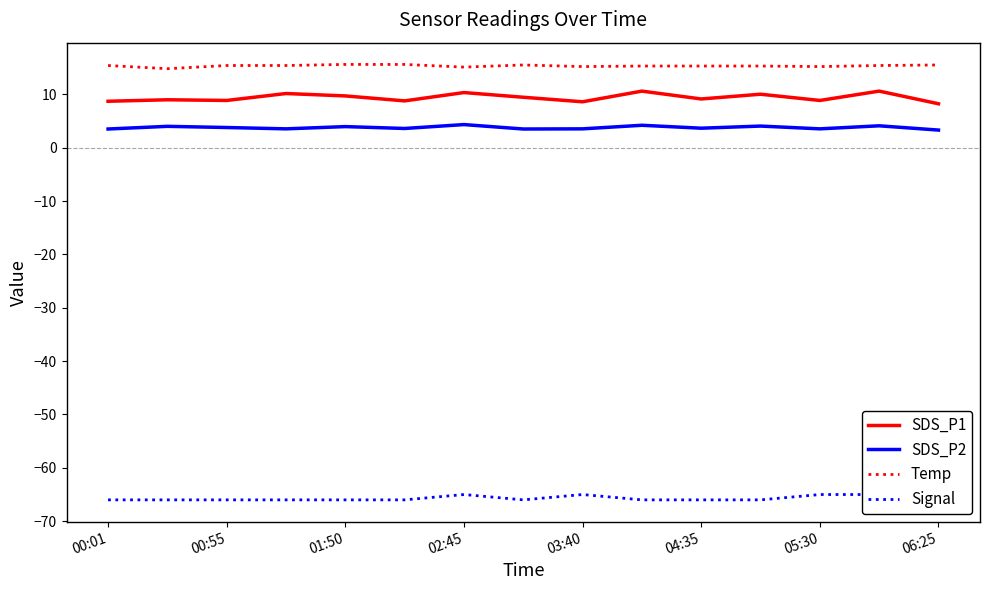

What is the maximum value for SDS_P2?

4.3